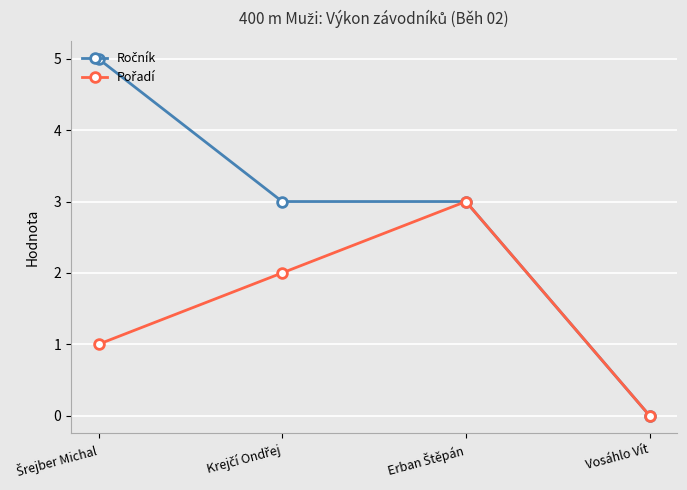

Count the number of data series in this chart.

2